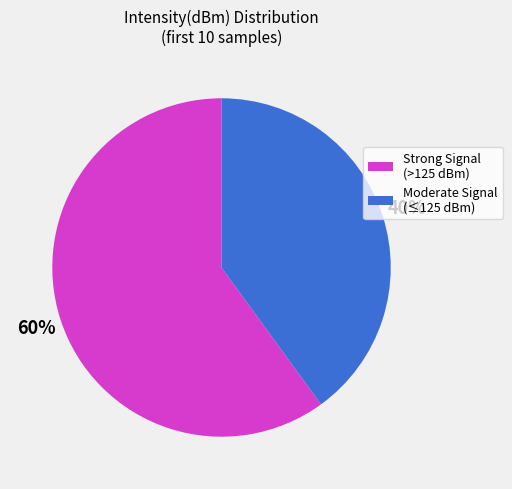

To the nearest percent, what is the difference between the largest and smallest slice percentages?

20%